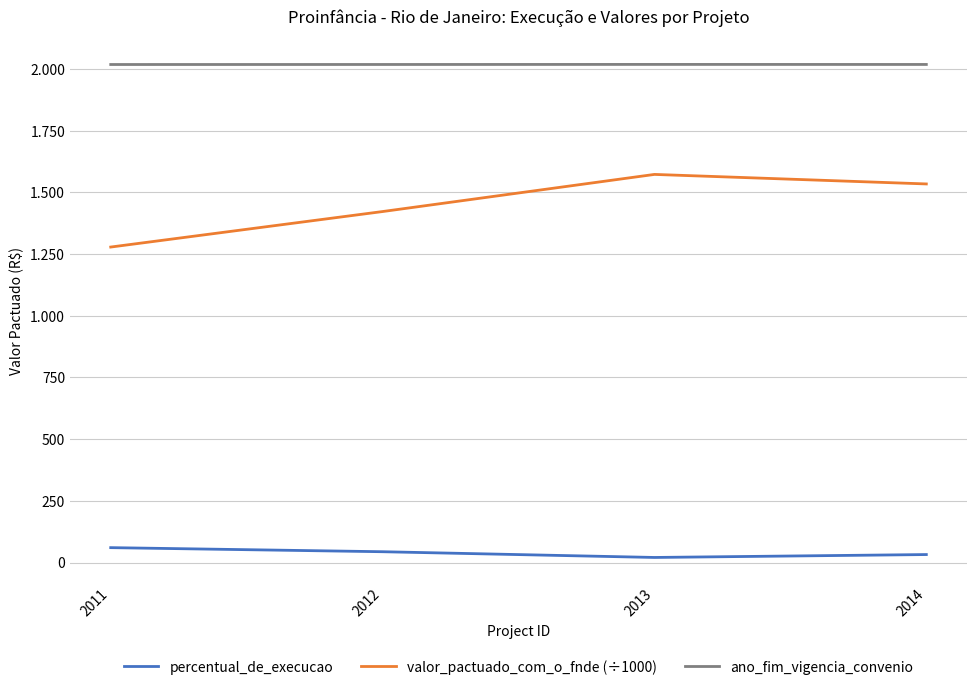

Reading left to right, extract all data points from this chart.

percentual_de_execucao: 2011=60.3	2012=43.8	2013=20.6	2014=32.4
valor_pactuado_com_o_fnde (÷1000): 2011=1278.6	2012=1422.5	2013=1573.0	2014=1534.4
ano_fim_vigencia_convenio: 2011=2018.5	2012=2018.6	2013=2018.9	2014=2018.7